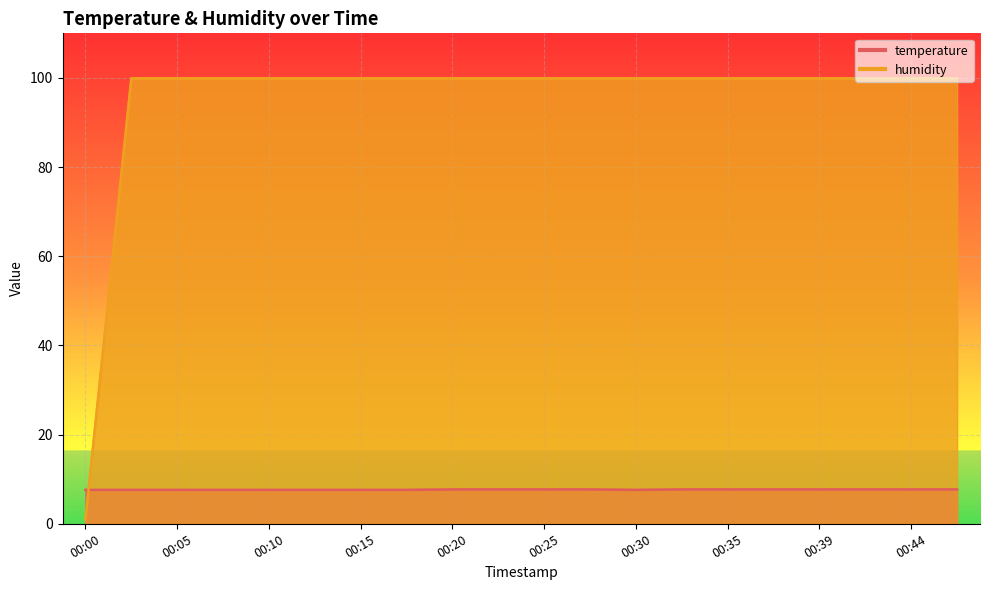

Reading left to right, what are all the values shown in this chart?

temperature: 00:00=7.6	00:03=7.6	00:05=7.6	00:08=7.6	00:10=7.6	00:13=7.6	00:15=7.6	00:17=7.6	00:20=7.7	00:22=7.7	00:25=7.7	00:27=7.7	00:30=7.6	00:32=7.7	00:35=7.7	00:37=7.7	00:39=7.7	00:42=7.7	00:44=7.7	00:47=7.7
humidity: 00:00=1.0	00:03=99.9	00:05=99.9	00:08=99.9	00:10=99.9	00:13=99.9	00:15=99.9	00:17=99.9	00:20=99.9	00:22=99.9	00:25=99.9	00:27=99.9	00:30=99.9	00:32=99.9	00:35=99.9	00:37=99.9	00:39=99.9	00:42=99.9	00:44=99.9	00:47=99.9